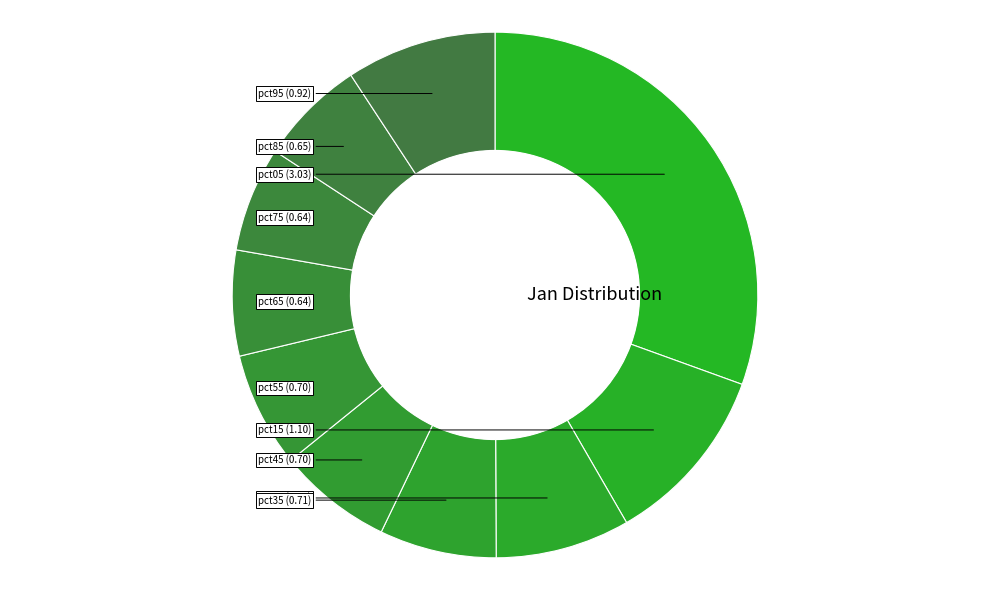

To the nearest percent, what is the difference between the largest and smallest slice percentages?

24%